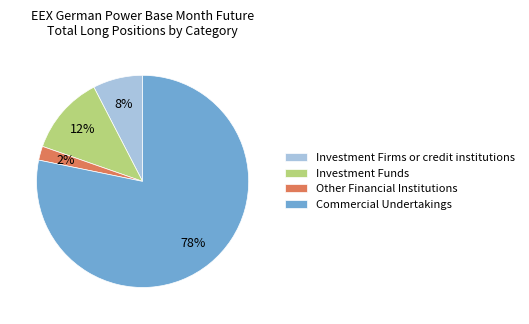

What percentage is the Other Financial Institutions slice, to the nearest percent?

2%